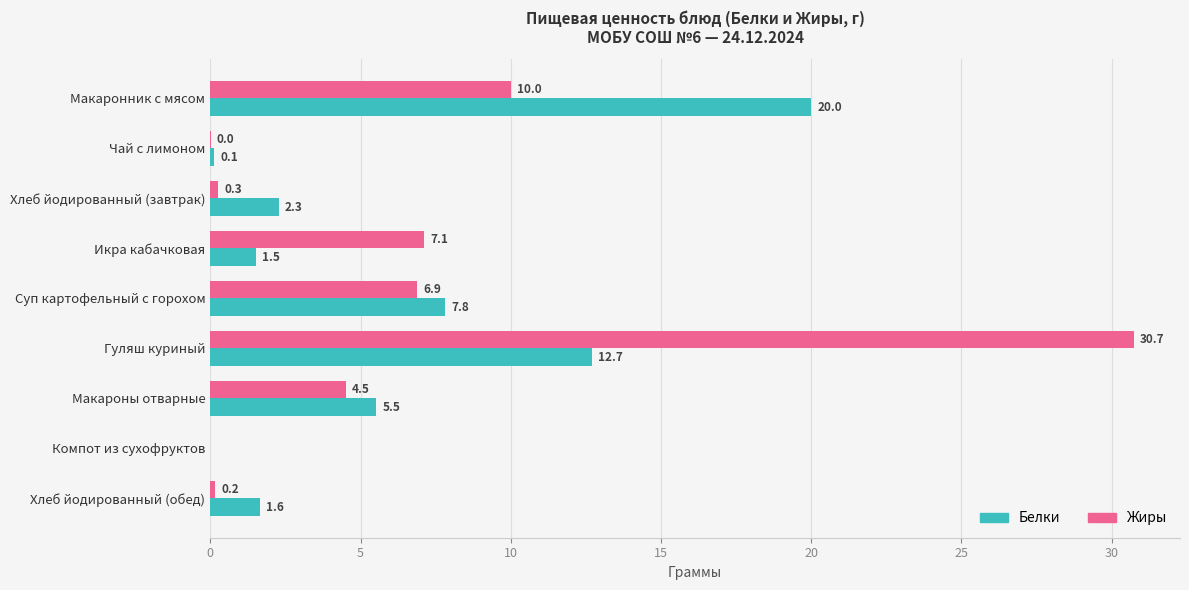

The Белки series shows 11.0 at Суп картофельный с горохом. True or false?

False